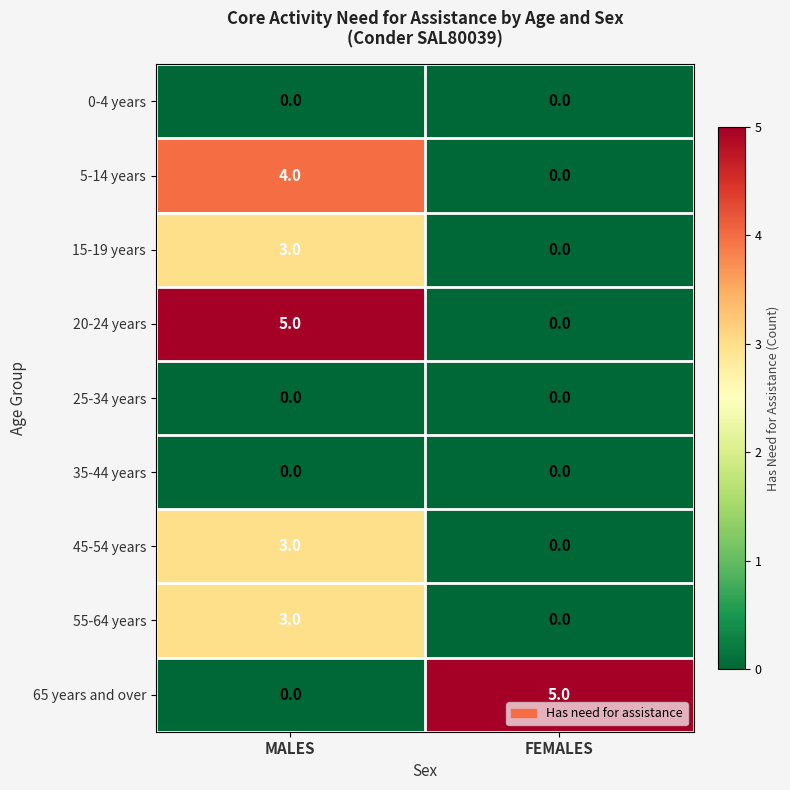

At how many categories does at least one series exceed 2?

2